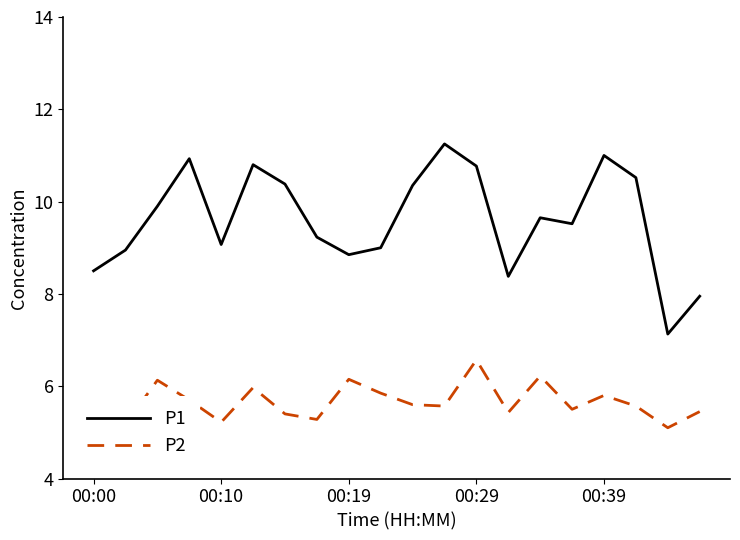

What is the sum of all P1 values?

192.1